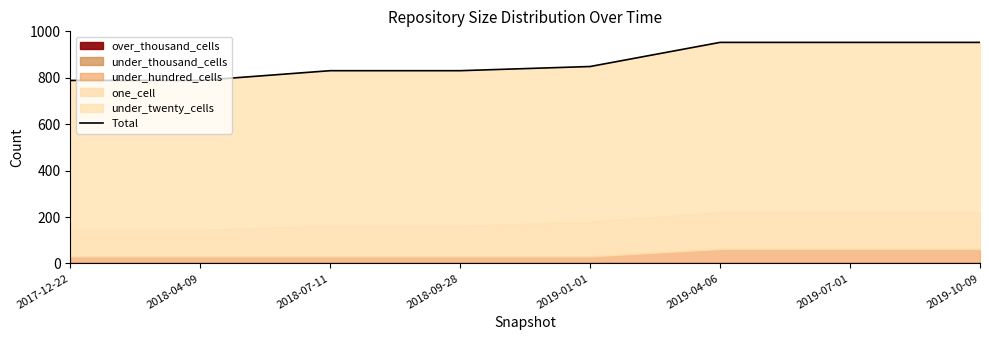

How many values are between 831 and 953?

6